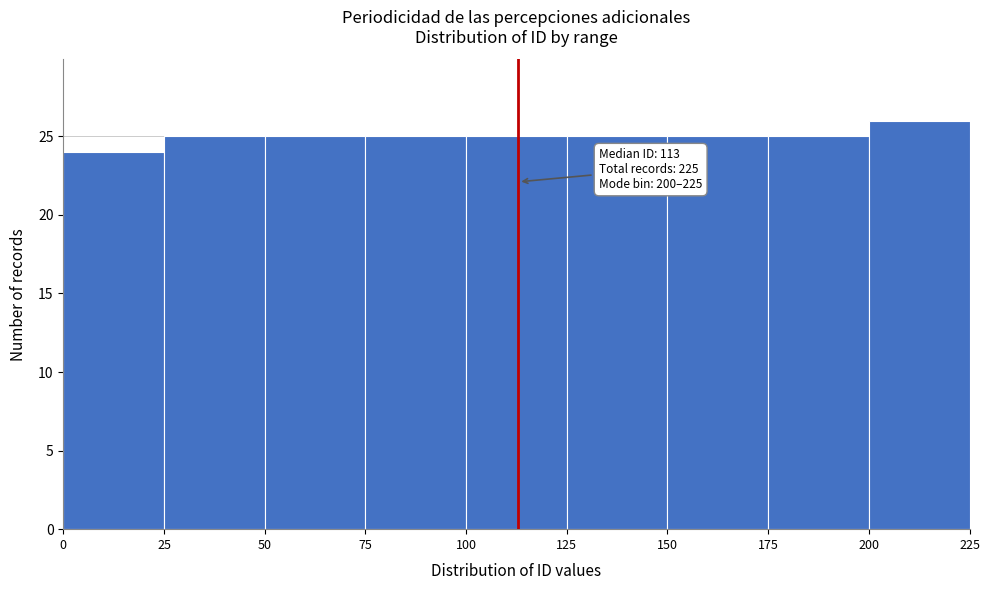

Over which range of the x-axis is the bar tallest?

200 to 225